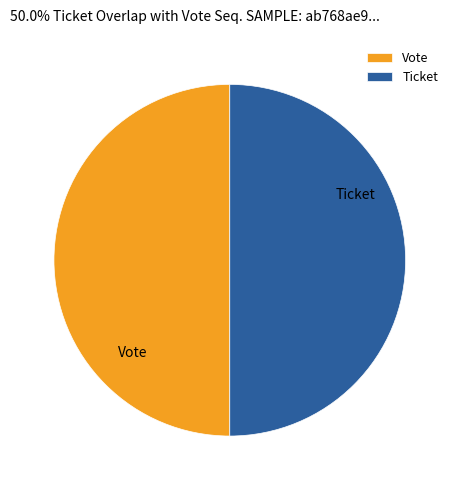

What is the ratio of the value at Ticket to the value at Vote?

1.0